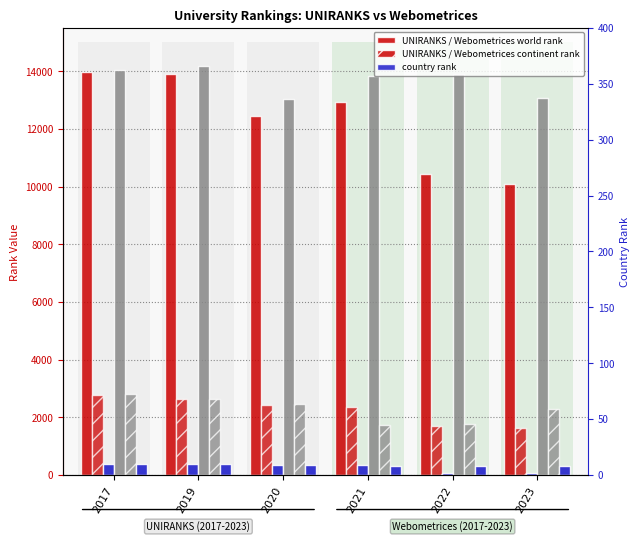

The value of UNIRANKS world rank at 2023 is 10099. True or false?

True